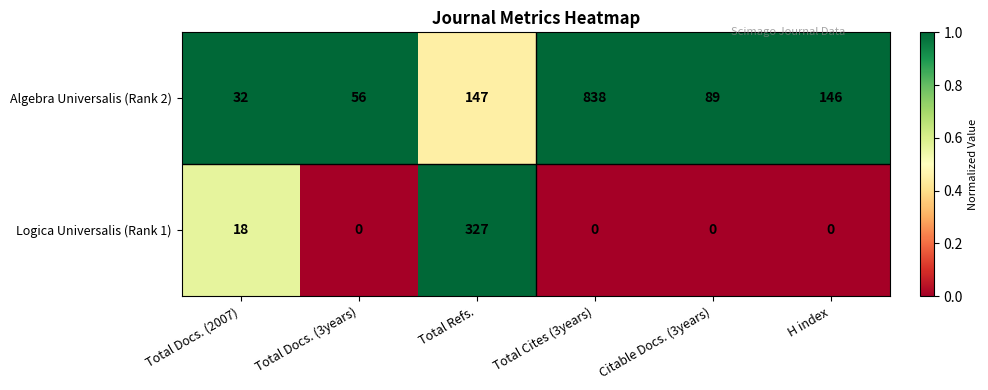

What is the maximum value shown in the chart?

838